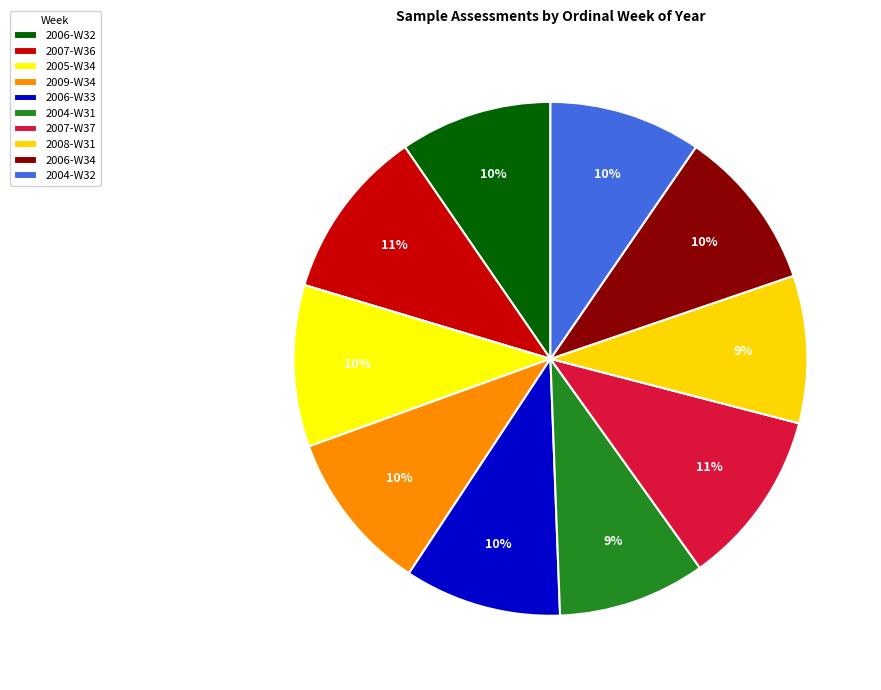

Is 2007-W37 the majority of the pie?

No